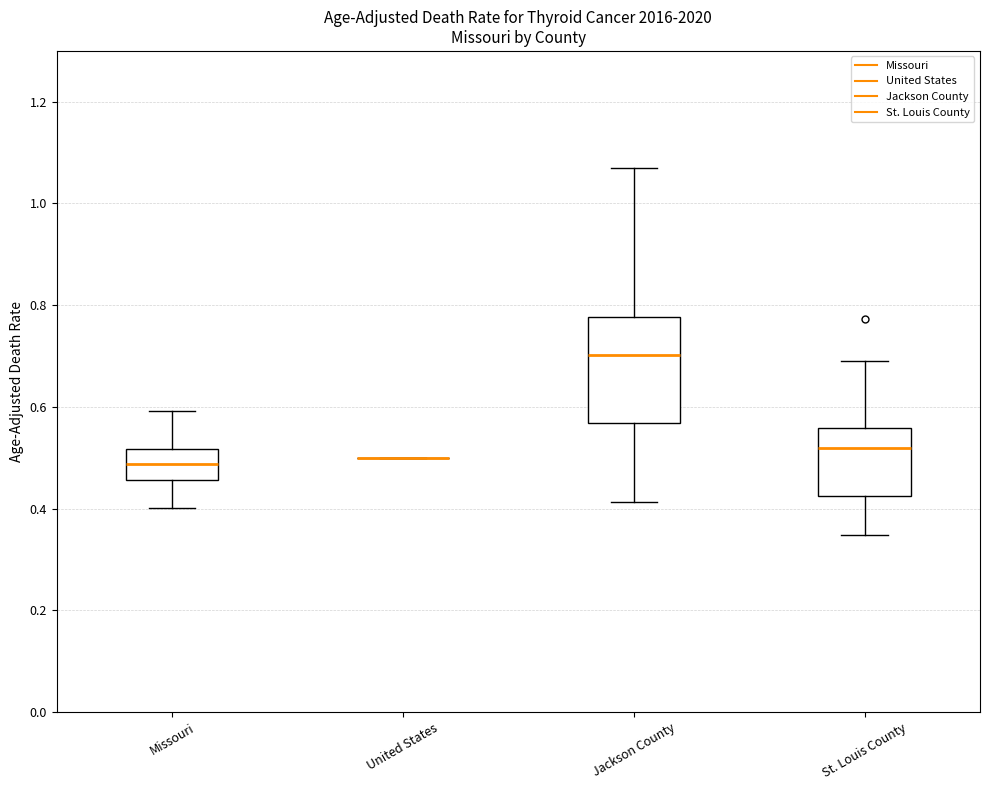

Comparing the boxes themselves (not the whiskers), which one is the tallest?

Jackson County